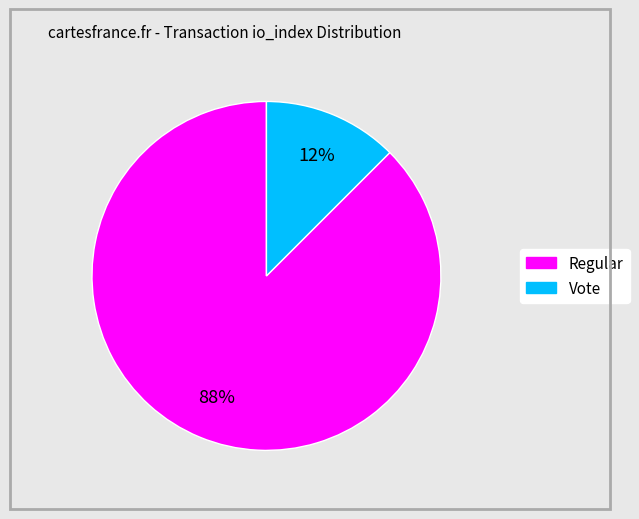

Is there a majority slice in this chart?

Yes